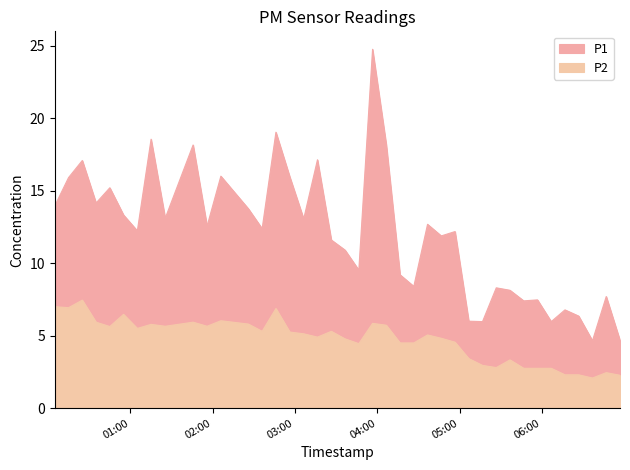

Read the P2 value at 2023-05-10T02:56:18.

5.2